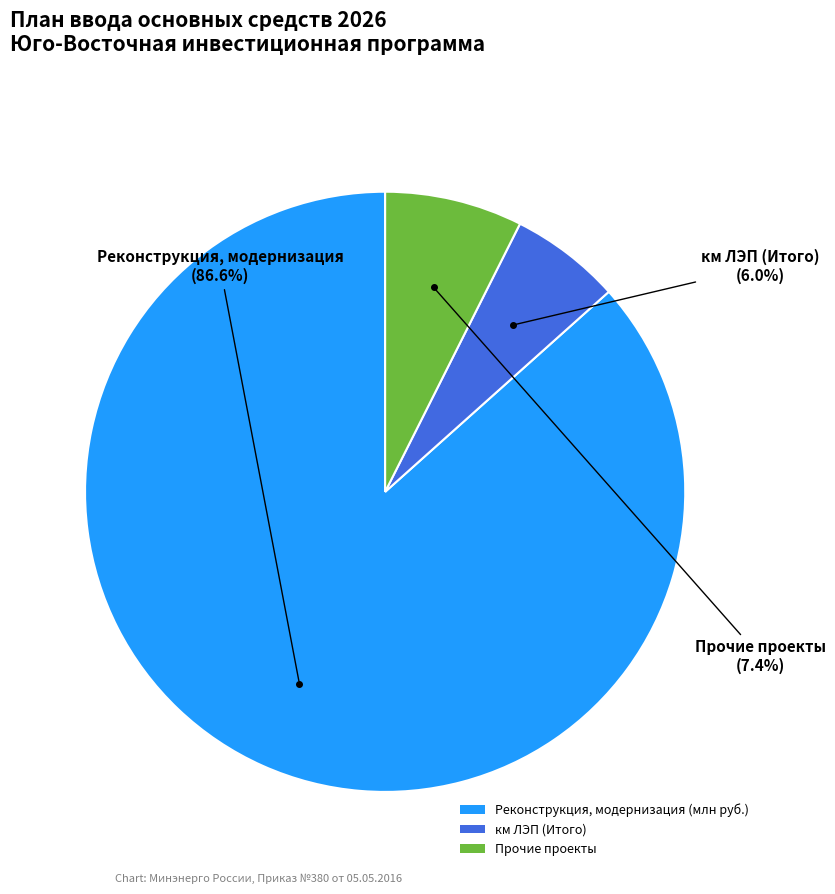

Which has a higher value, Реконструкция, модернизация (млн руб.) or Прочие проекты?

Реконструкция, модернизация (млн руб.)